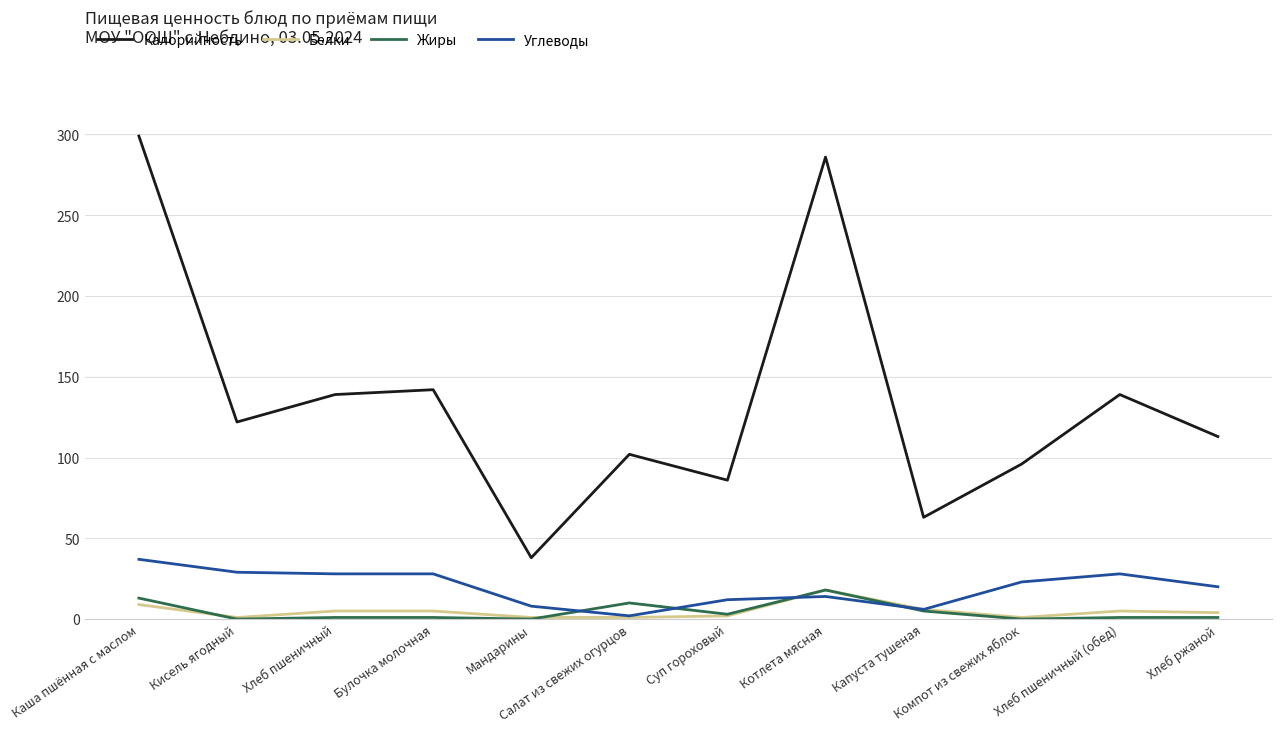

What is the spread (max minus min) of values at Хлеб пшеничный?

138